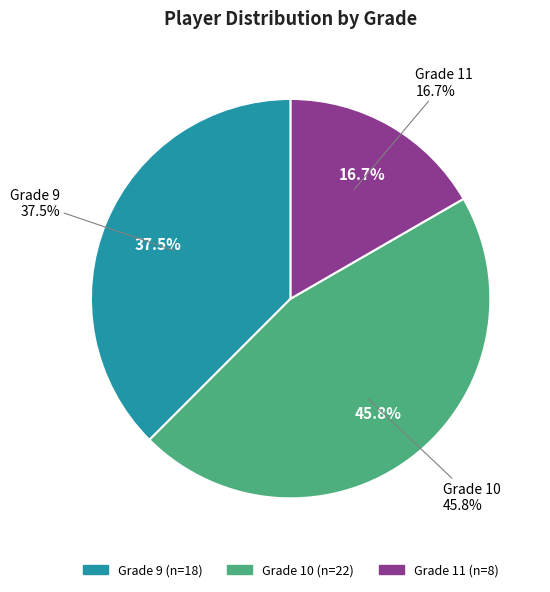

What percentage is NOT represented by Grade 10?

54.2%